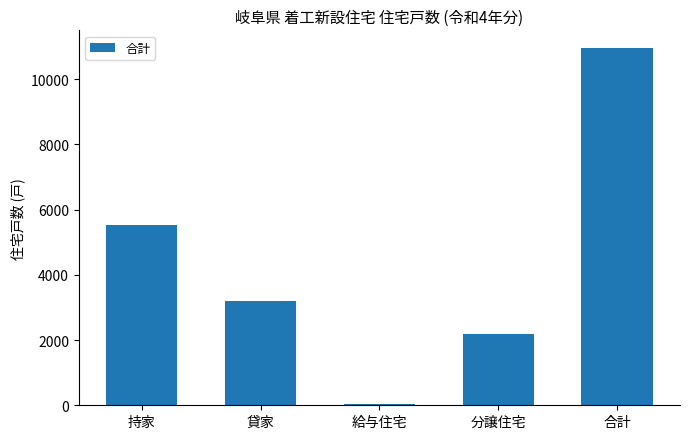

The chart shows a value of 1224 at 貸家. True or false?

False